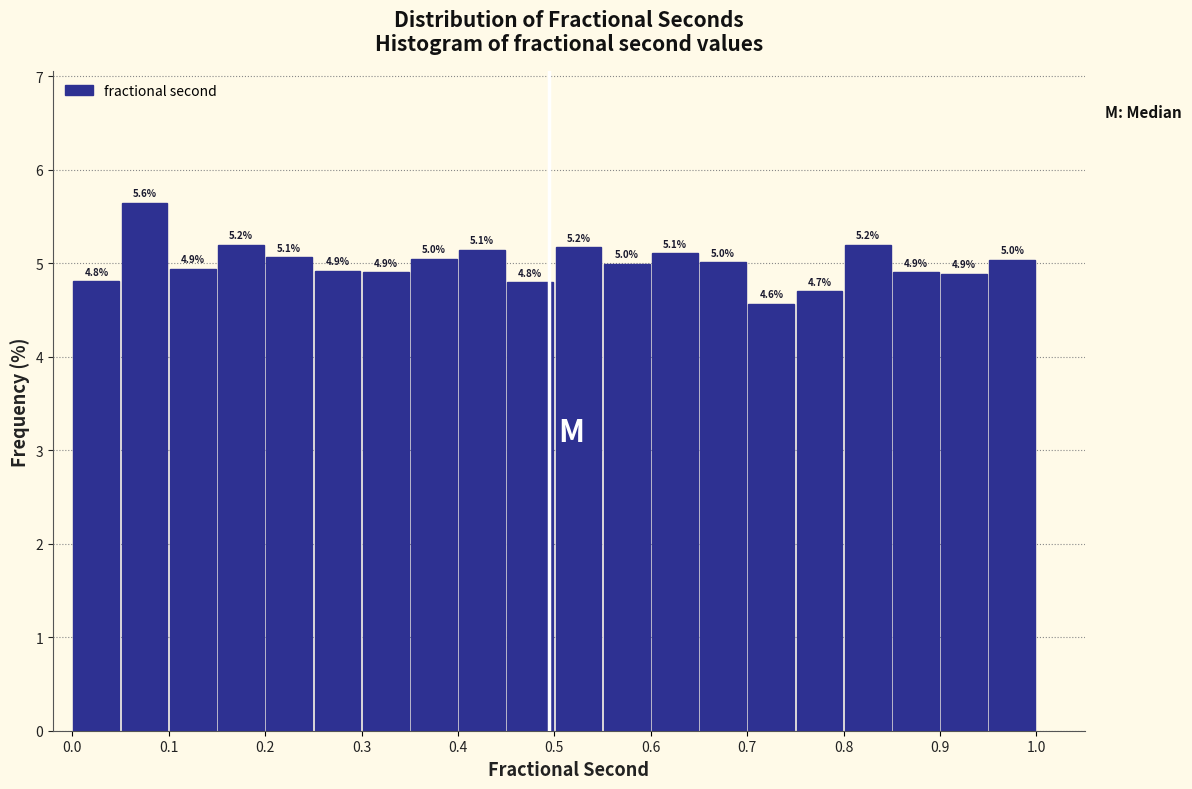

Which range on the x-axis has the tallest bar?

0.05 to 0.10